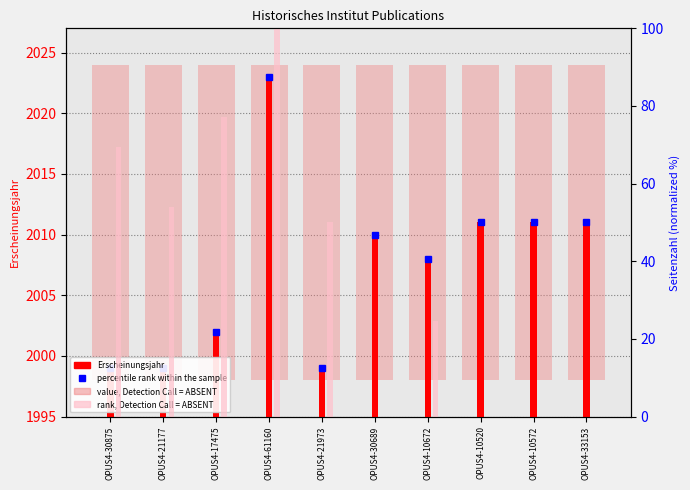

How many bars are there in total?

10